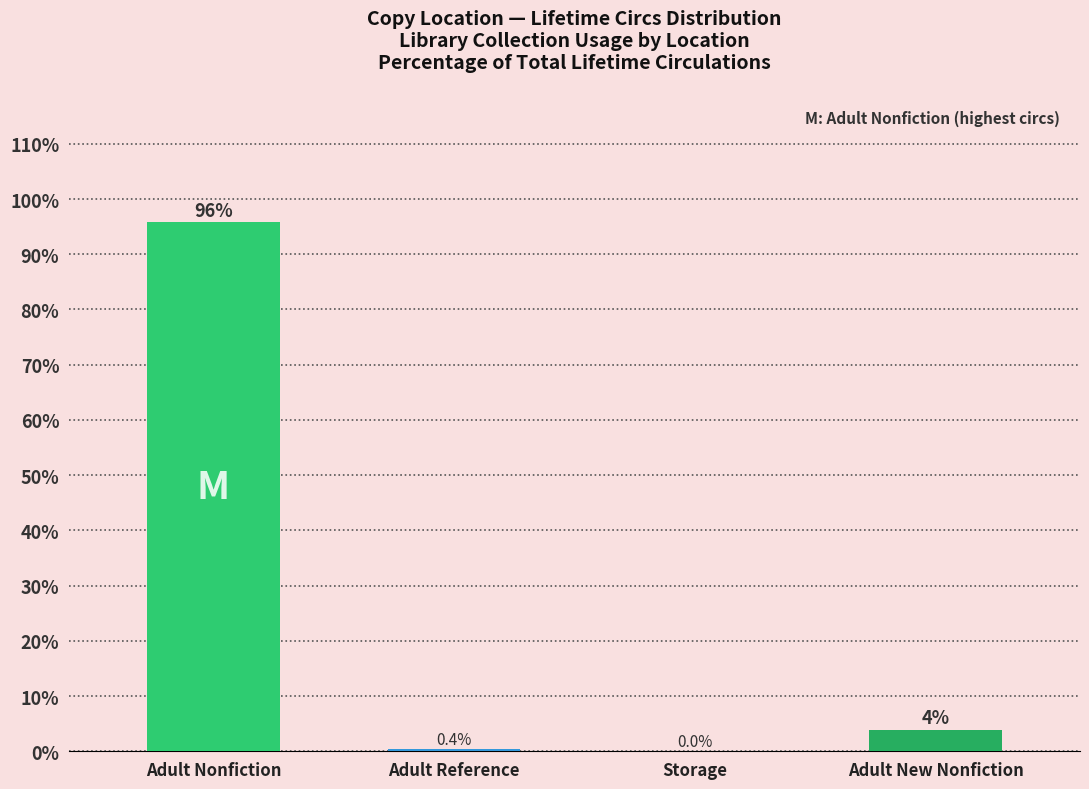

What is the ratio of the value at Adult Nonfiction to the value at Adult New Nonfiction?

24.6